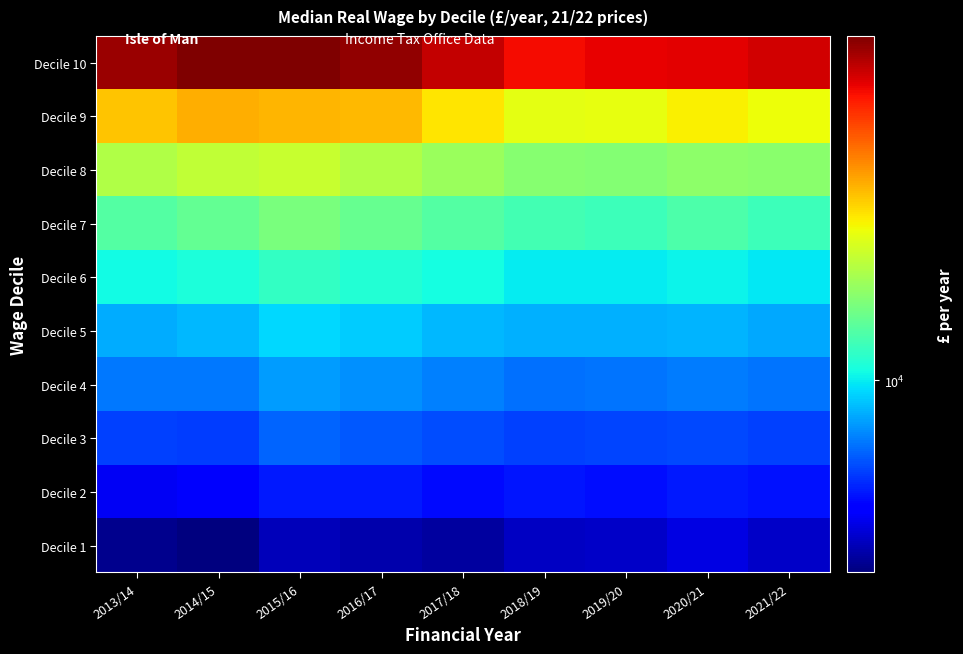

Reading right to left, transcribe all the data shown in this chart.

Decile 1: 2021/22=6390	2020/21=6640	2019/20=6410	2018/19=6360	2017/18=6070	2016/17=6160	2015/16=6270	2014/15=5800	2013/14=5930
Decile 2: 2021/22=7200	2020/21=7300	2019/20=7180	2018/19=7230	2017/18=7130	2016/17=7280	2015/16=7280	2014/15=6860	2013/14=6770
Decile 3: 2021/22=7740	2020/21=7810	2019/20=7760	2018/19=7740	2017/18=7870	2016/17=8040	2015/16=8170	2014/15=7680	2013/14=7730
Decile 4: 2021/22=8370	2020/21=8470	2019/20=8370	2018/19=8320	2017/18=8500	2016/17=8690	2015/16=8850	2014/15=8430	2013/14=8410
Decile 5: 2021/22=9040	2020/21=9210	2019/20=9140	2018/19=9140	2017/18=9260	2016/17=9500	2015/16=9720	2014/15=9240	2013/14=9100
Decile 6: 2021/22=9930	2020/21=10090	2019/20=10010	2018/19=9970	2017/18=10270	2016/17=10560	2015/16=10870	2014/15=10420	2013/14=10250
Decile 7: 2021/22=11040	2020/21=11400	2019/20=11080	2018/19=11200	2017/18=11530	2016/17=11950	2015/16=12350	2014/15=11860	2013/14=11540
Decile 8: 2021/22=12710	2020/21=12790	2019/20=12570	2018/19=12650	2017/18=13160	2016/17=13690	2015/16=14270	2014/15=14130	2013/14=13690
Decile 9: 2021/22=15300	2020/21=15660	2019/20=15170	2018/19=15040	2017/18=16000	2016/17=17100	2015/16=17240	2014/15=17410	2013/14=16830
Decile 10: 2021/22=23710	2020/21=23280	2019/20=23040	2018/19=22640	2017/18=24260	2016/17=25820	2015/16=26540	2014/15=26510	2013/14=25610